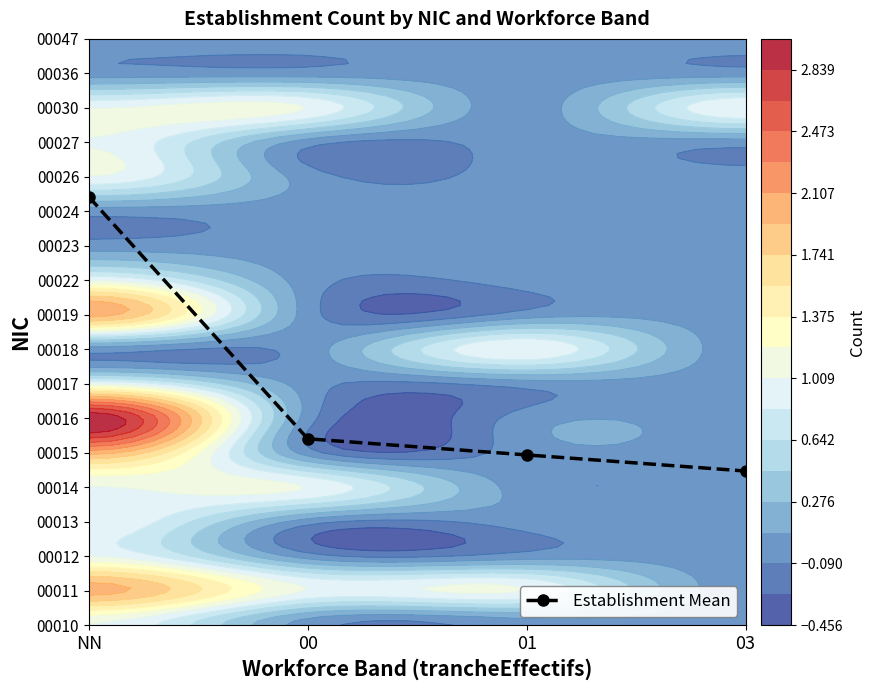

List the labels in order of value, largest first.

NN, 00, 01, 03